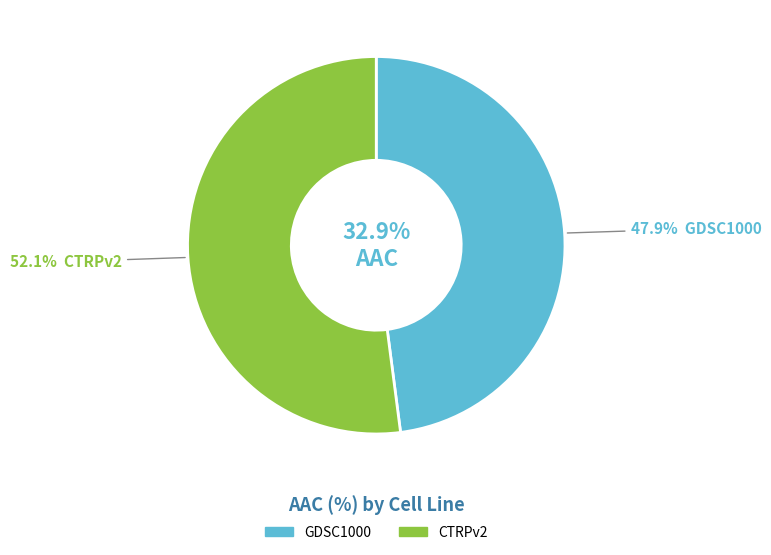

Combined, do GDSC1000 and CTRPv2 account for over 50%?

Yes